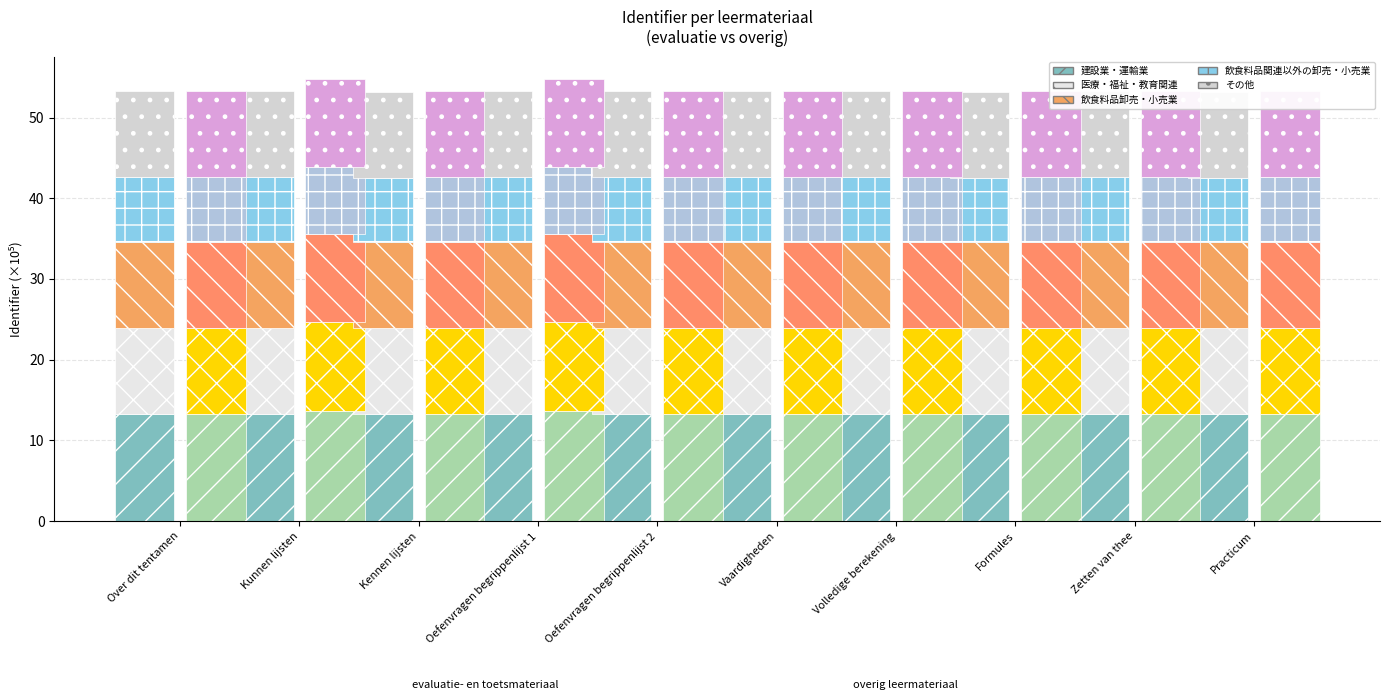

What is the lowest value of the evaluatie- en toetsmateriaal series?

13.3